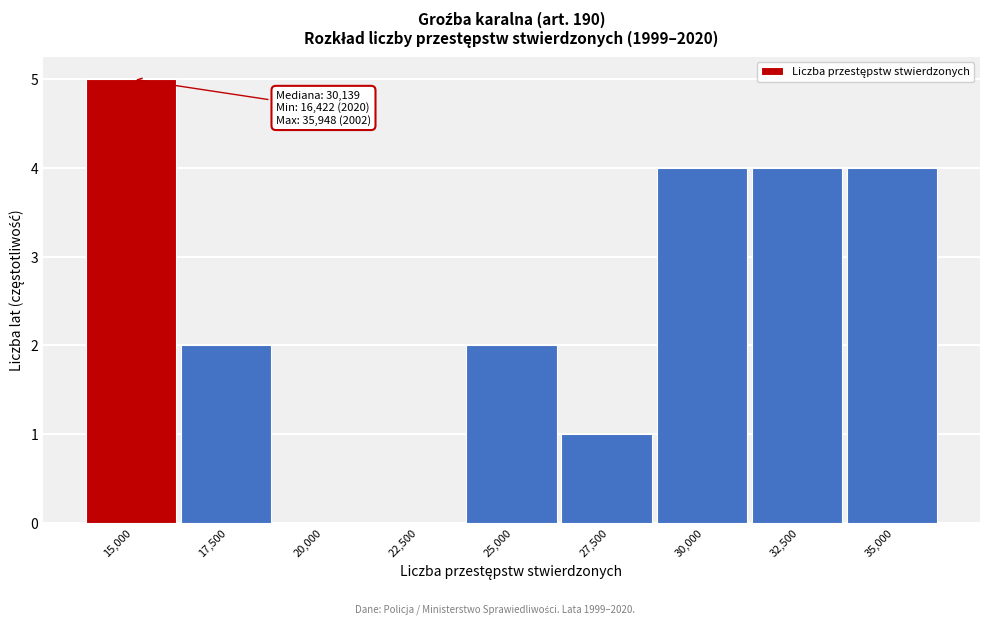

Reading left to right, list all the values displayed in this chart.

15,000=5	17,500=2	20,000=0	22,500=0	25,000=2	27,500=1	30,000=4	32,500=4	35,000=4